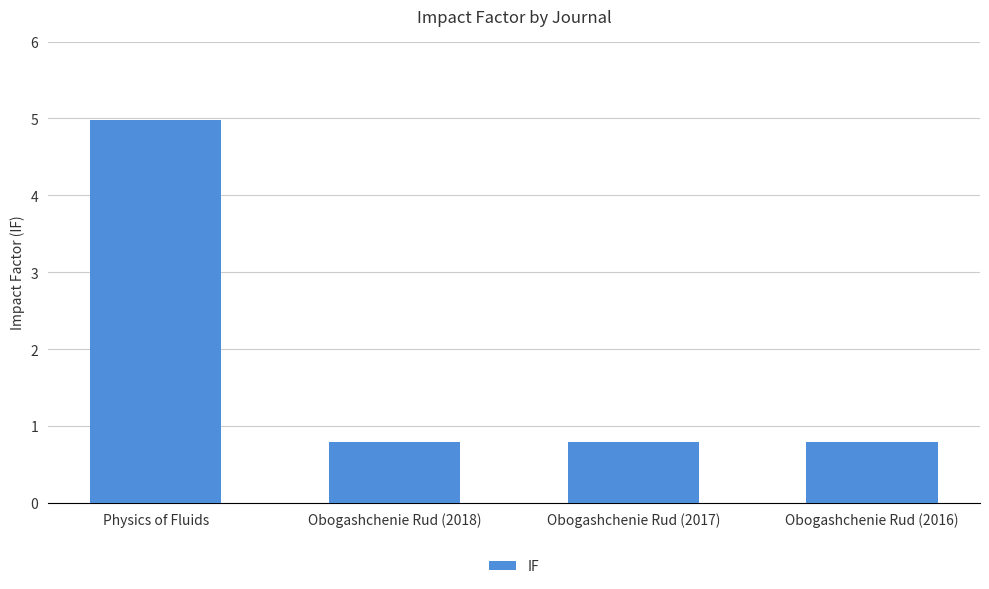

What is the maximum value shown in the chart?

5.0